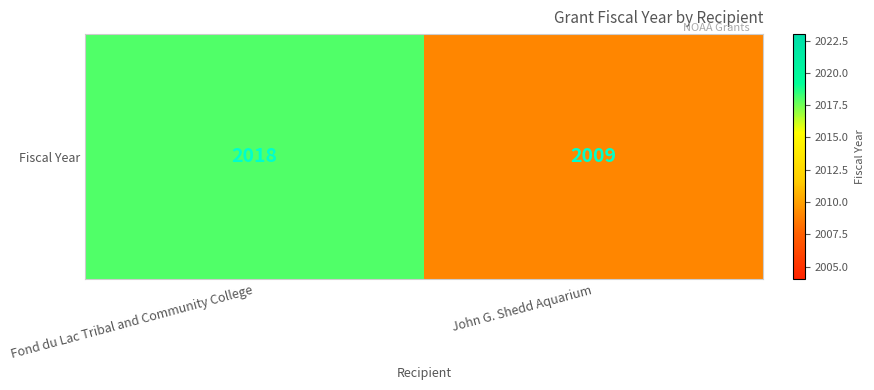

What is the ratio of the value at Fond du Lac Tribal and Community College to the value at John G. Shedd Aquarium?

1.0